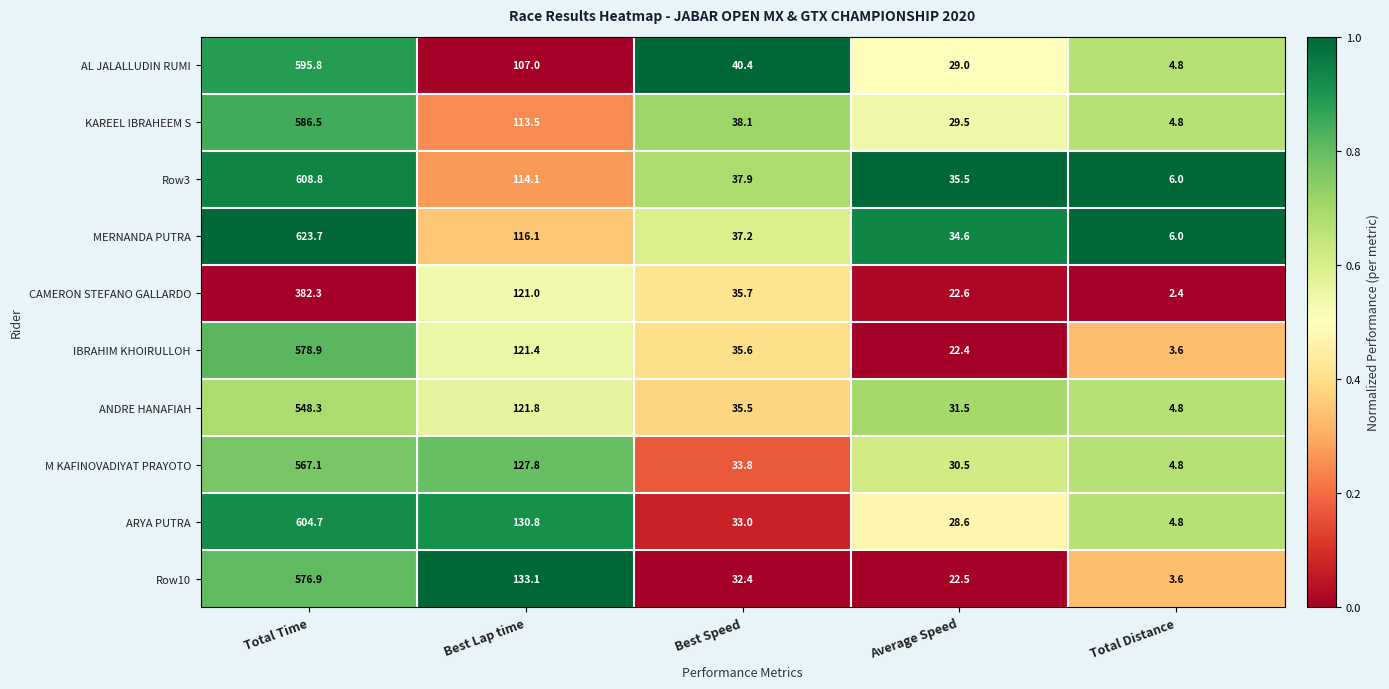

Read the KAREEL IBRAHEEM S value at Total Time.

586.5